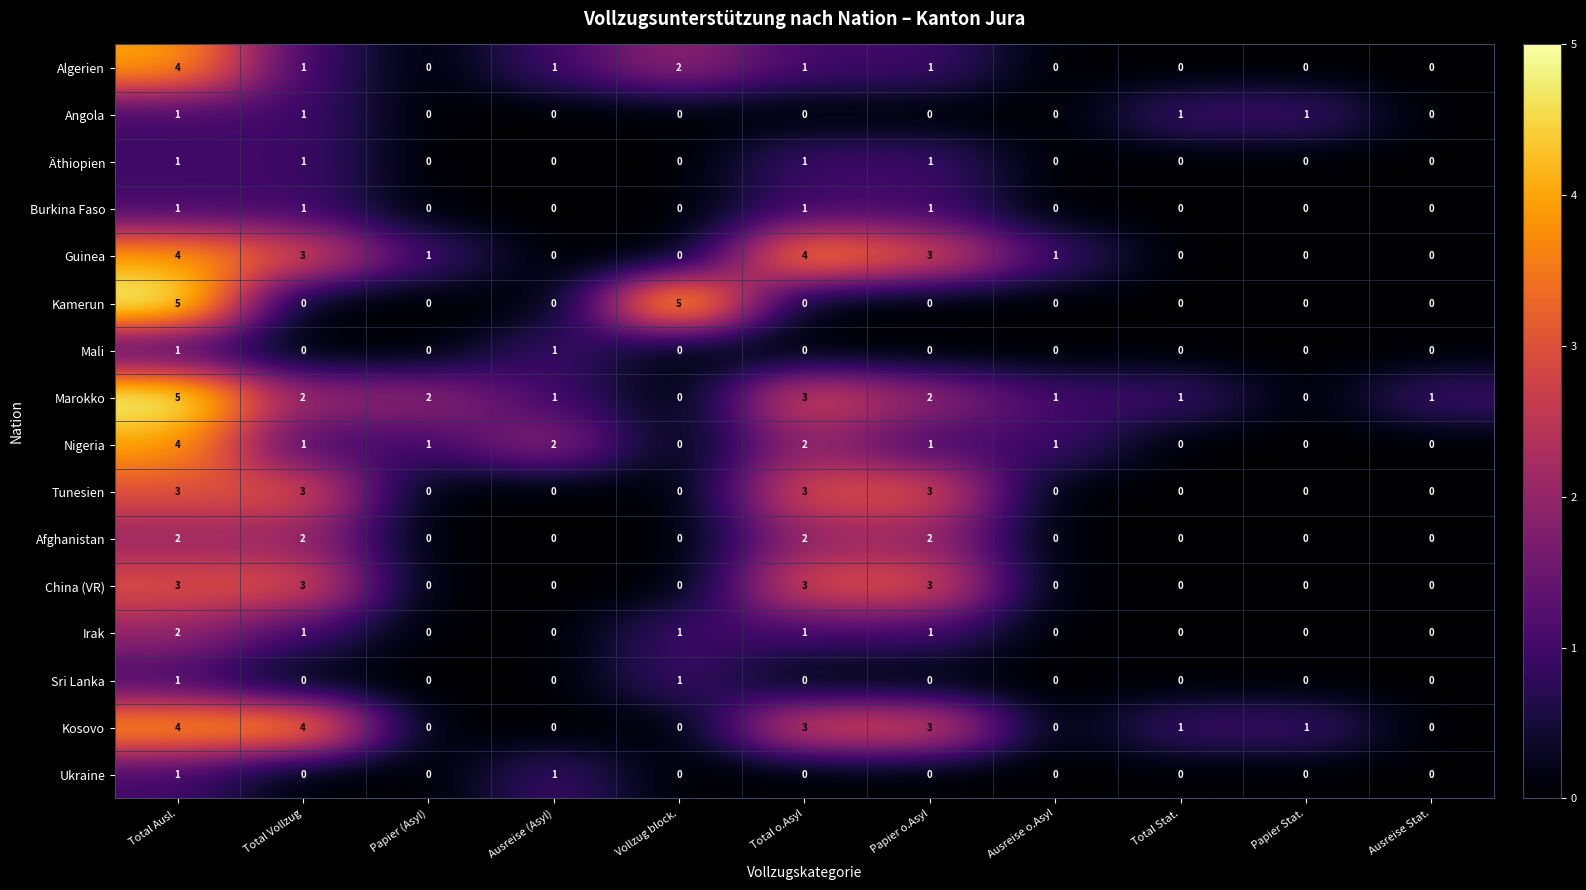

The value of Guinea at Total Vollzug is 2. True or false?

False